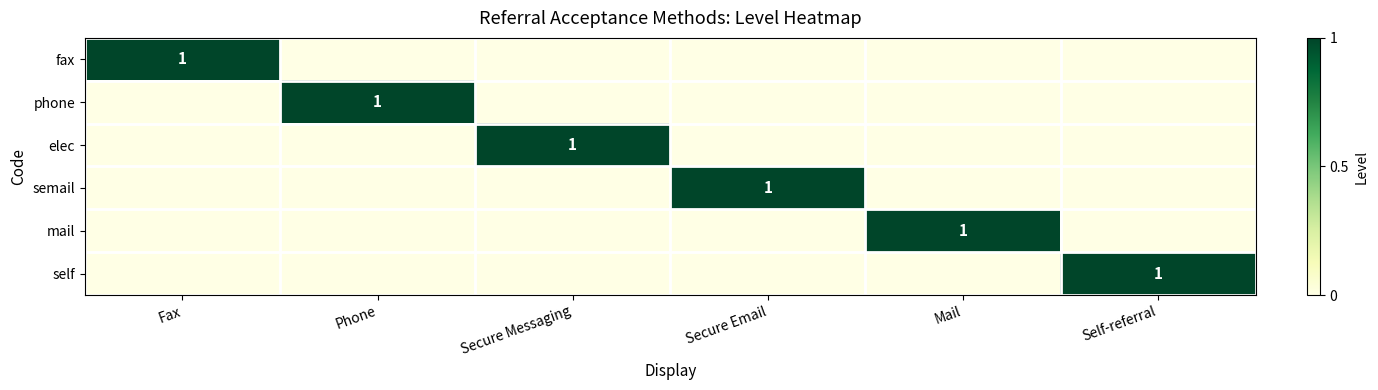

Between Secure Messaging and Secure Email, which series saw the biggest shift?

elec